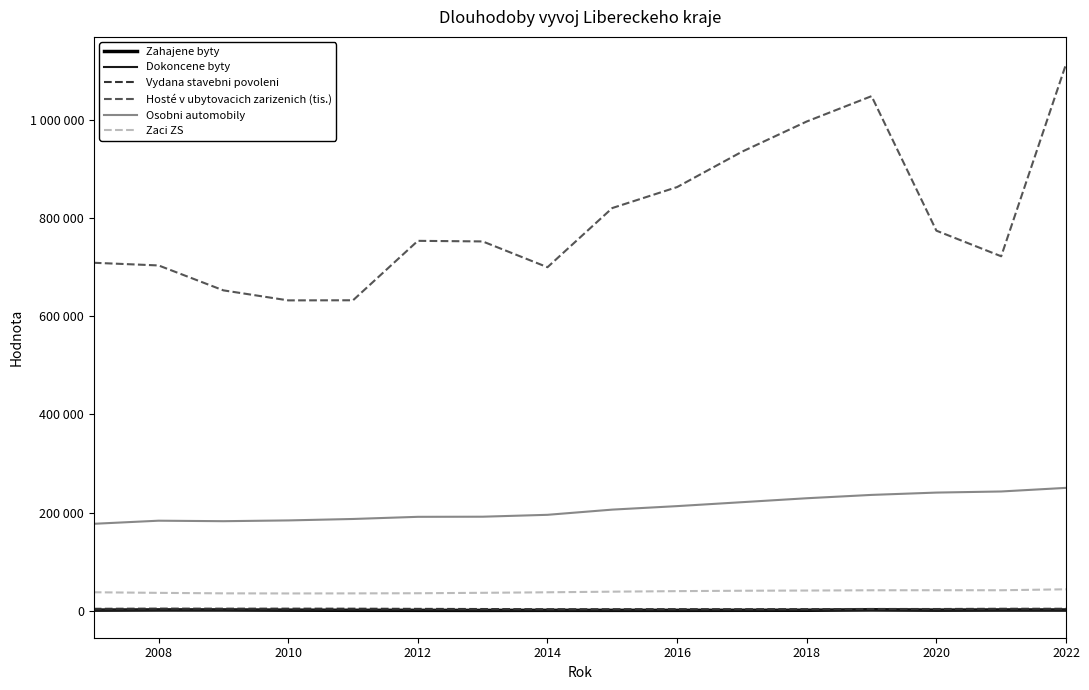

Reading left to right, extract all data points from this chart.

Zahajene byty: 1244	1591	1535	1152	839	747	637	749	704	737	859	925	1883	1193	1498	1444
Dokoncene byty: 1198	1355	1480	1256	957	1252	774	681	628	786	670	1044	838	788	864	1046
Vydana stavebni povoleni: 3896	4286	4171	4202	4130	3785	3467	3089	3109	3184	3122	3217	3575	3478	3995	3992
Hosté v ubytovacich zarizenich (tis.): 709225	703787	652987	632568	632794	753932	752732	700144	820802	863520	935566	997213	1048865	774683	722461	1113981
Osobni automobily: 177175	183496	182486	184060	187007	191387	191633	195482	206083	213210	221224	229261	236066	240798	243047	250423
Zaci ZS: 37630	36403	35427	35206	35350	35628	36499	37561	38826	39911	40722	41124	41663	41772	41737	43662